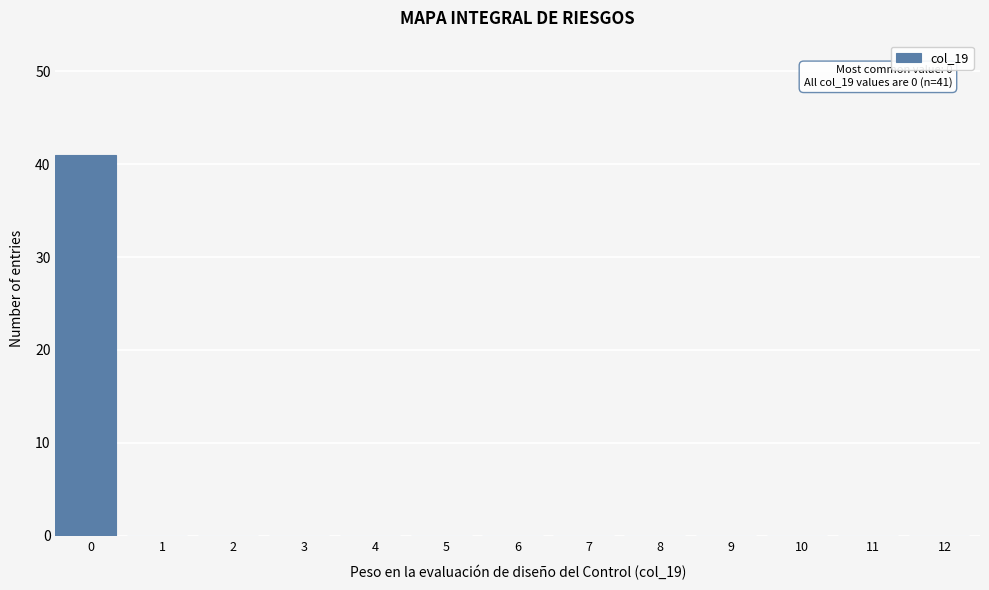

Reading left to right, list all the values displayed in this chart.

0=41	1=0	2=0	3=0	4=0	5=0	6=0	7=0	8=0	9=0	10=0	11=0	12=0